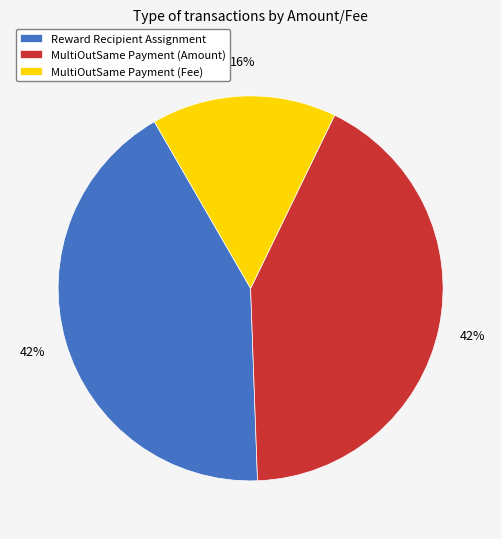

True or false: MultiOutSame Payment (Fee) accounts for 26% of the total.

False